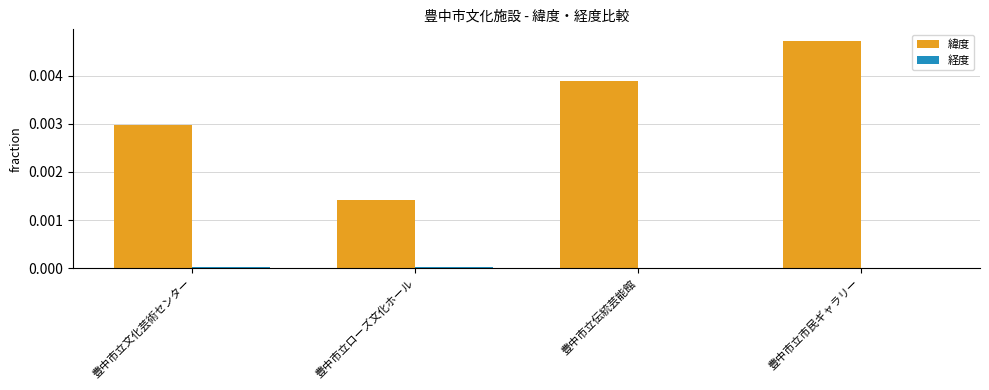

Which series has the largest total across all categories?

緯度